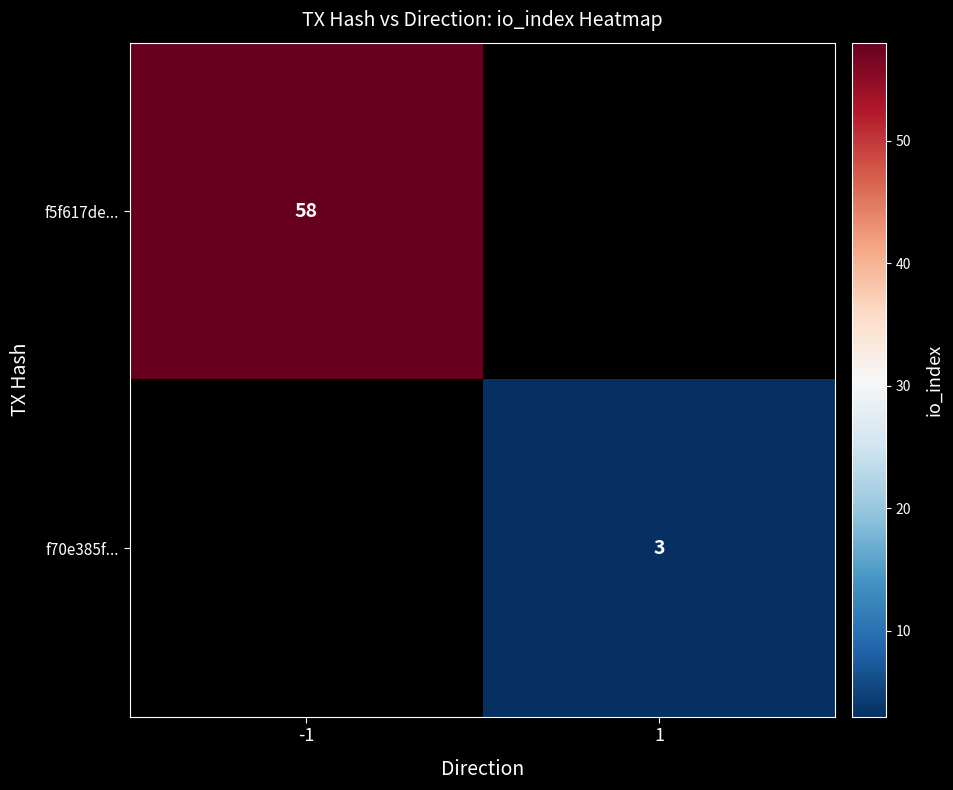

Is the value of f70e385f... at 1 greater than the value of f5f617de... at -1?

No